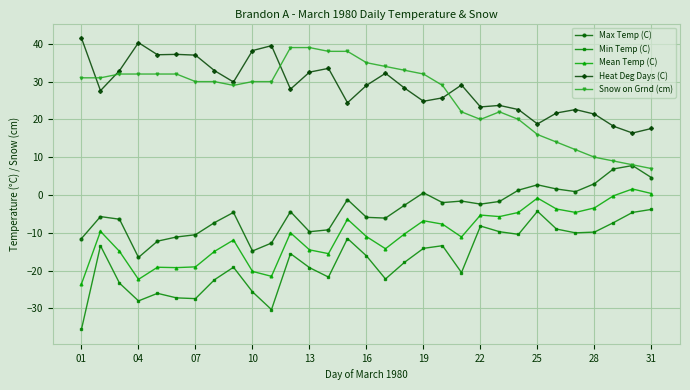

At how many categories does at least one series exceed 6?

31